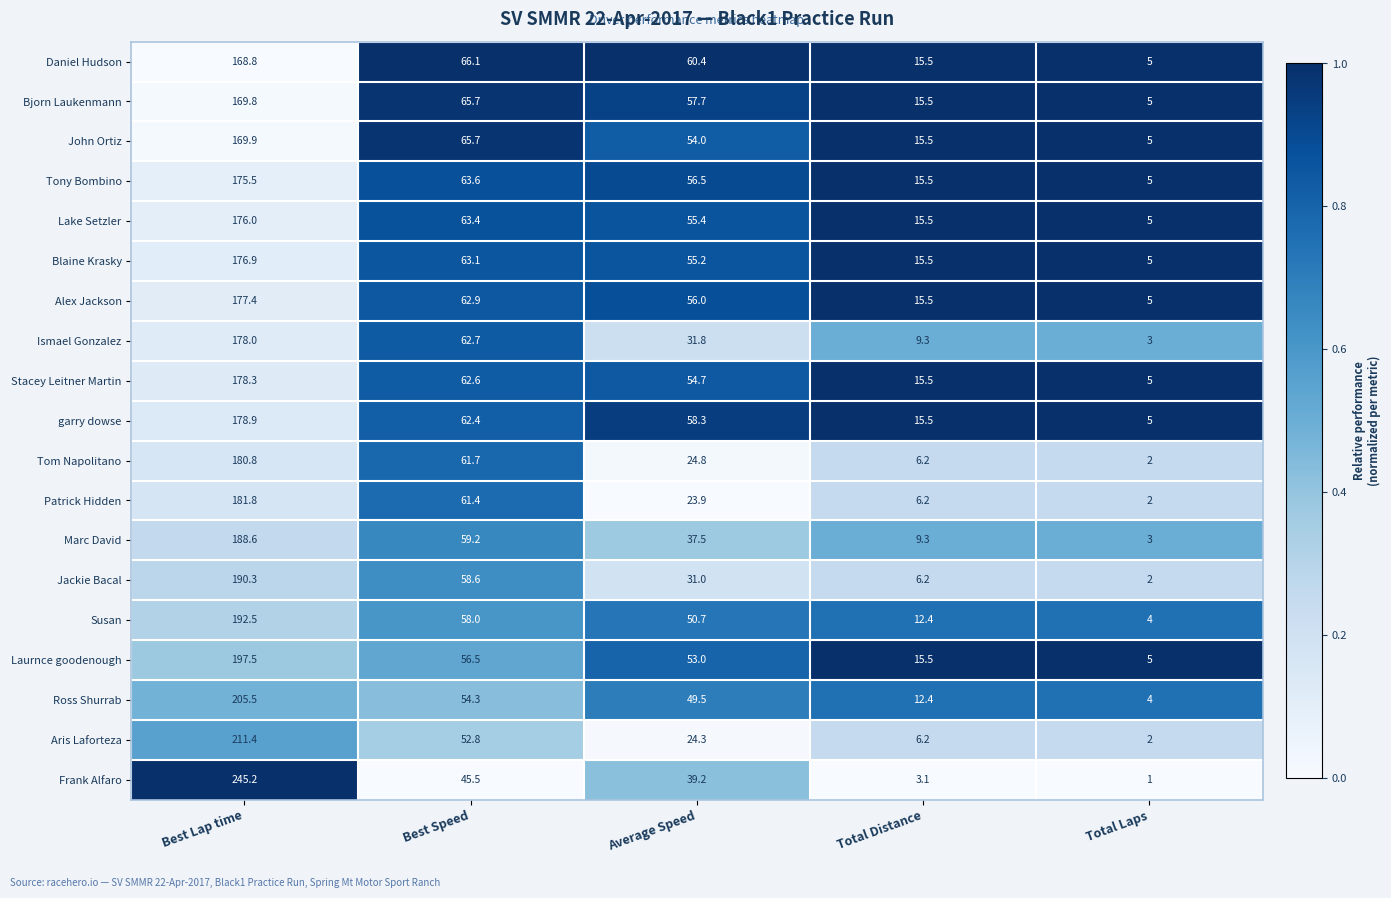

What is the total value across all series at Best Lap time?

3543.1